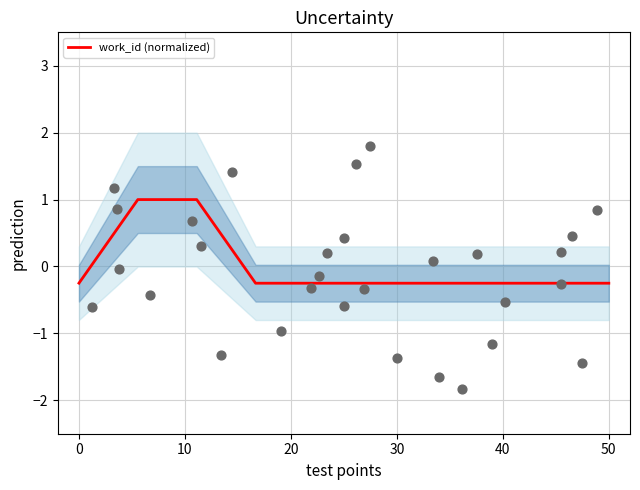

What is the maximum value for work_id (normalized)?

1.0